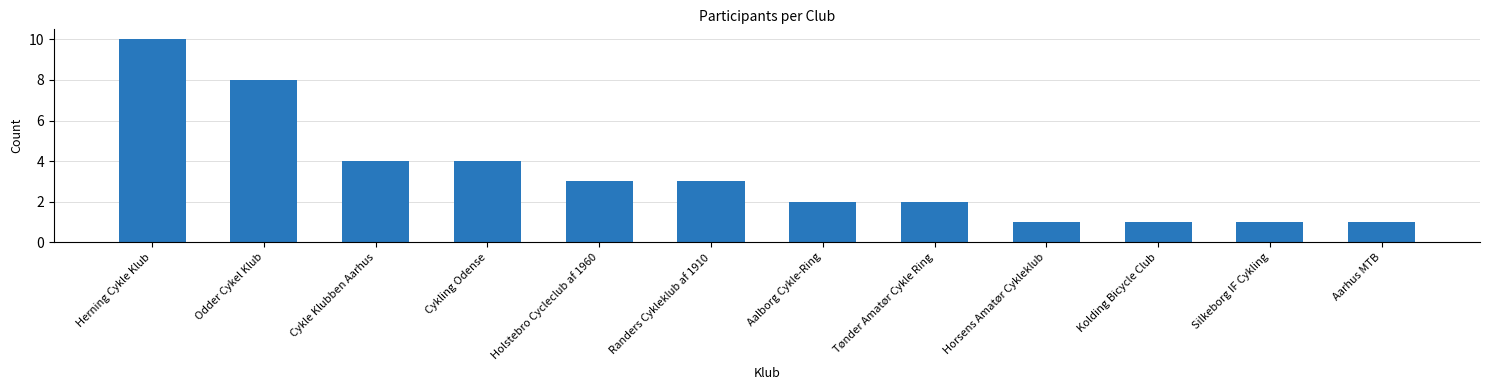

Approximately how many times larger is the value at Silkeborg IF Cykling compared to Herning Cykle Klub?

0.1